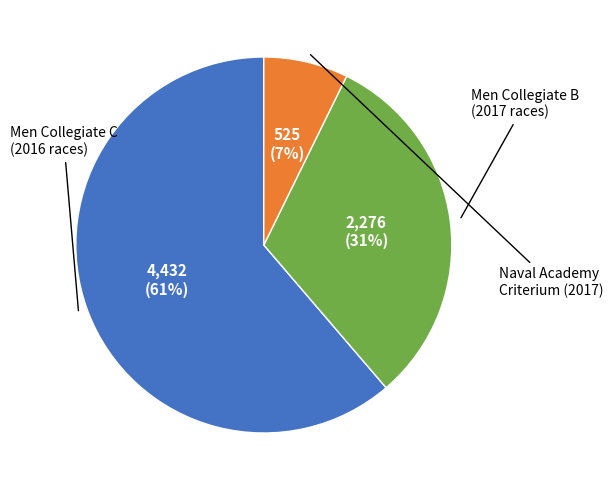

Is there a majority slice in this chart?

Yes